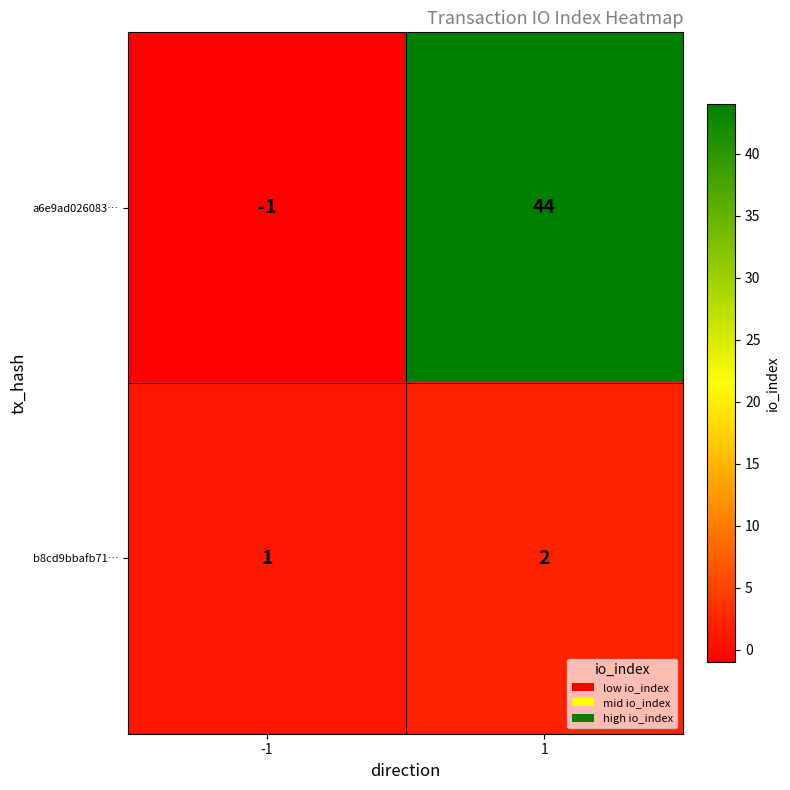

At 1, list the series in order from largest to smallest.

a6e9ad026083…, b8cd9bbafb71…